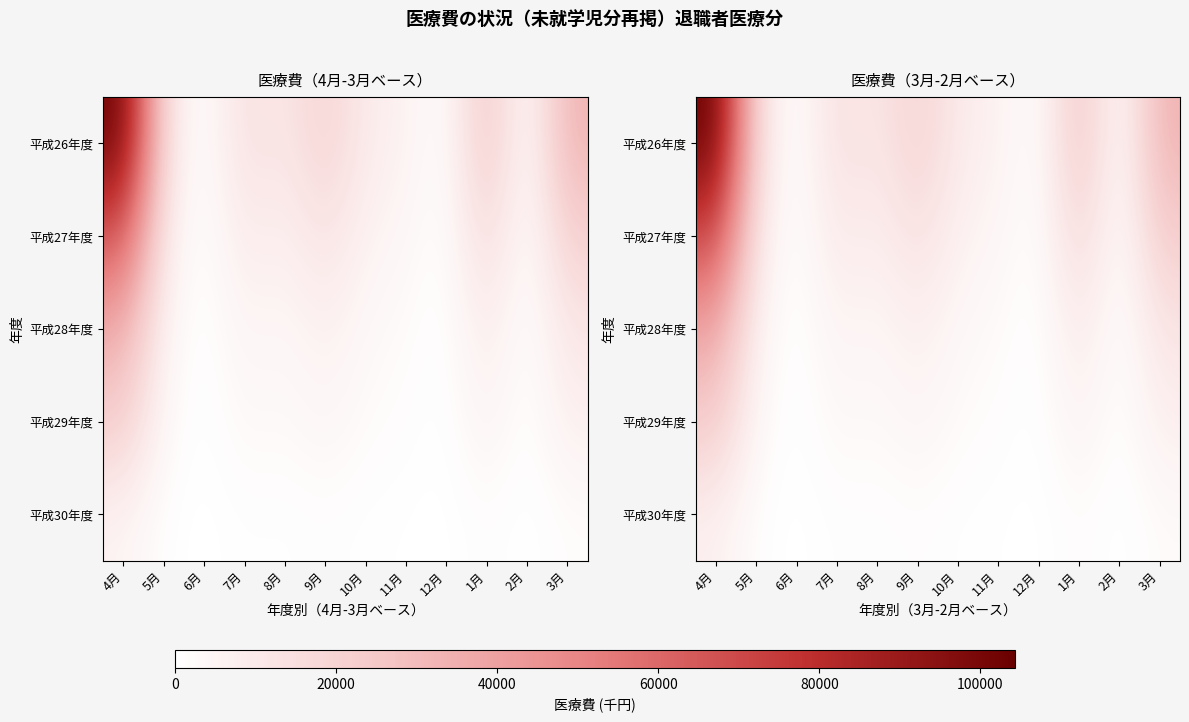

What is the total value across all series at 5月?

29808.7